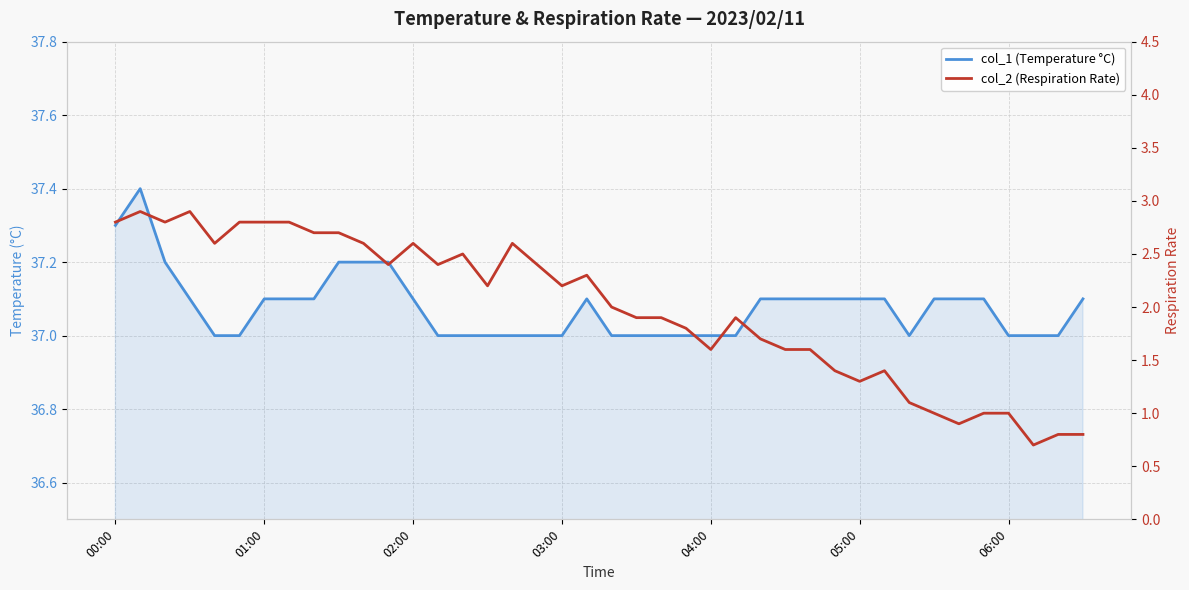

At which label does col_1 (Temperature °C) reach its minimum?

04:00